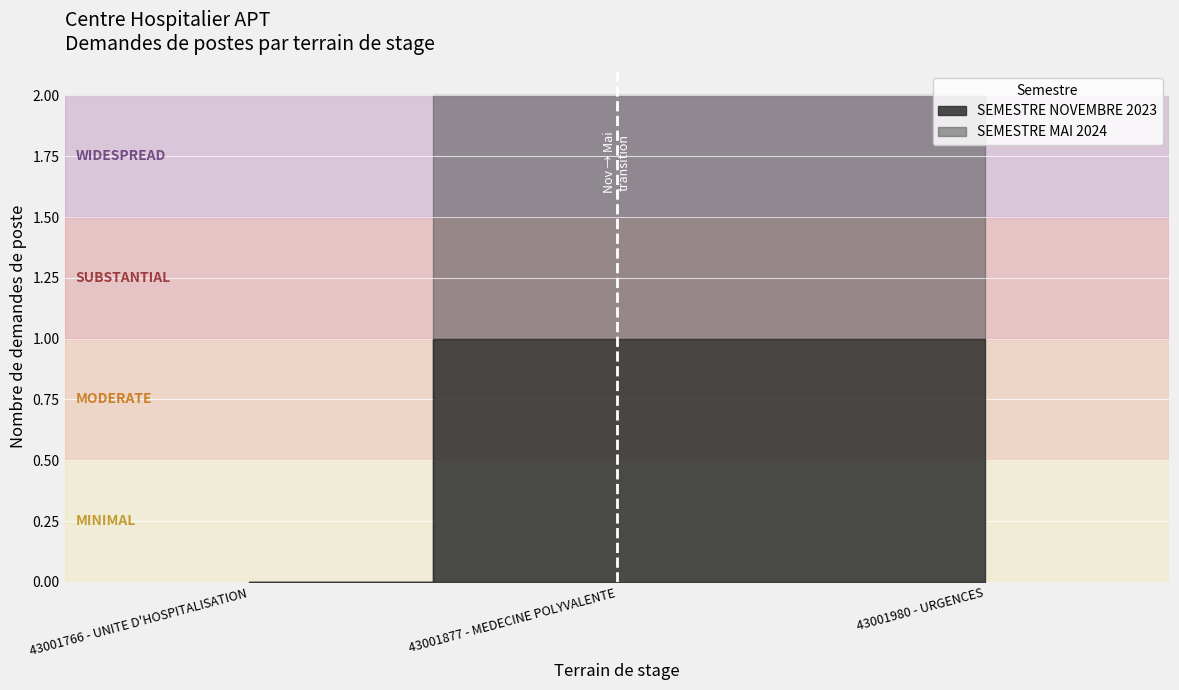

How many values in SEMESTRE NOVEMBRE 2023 are above zero?

2